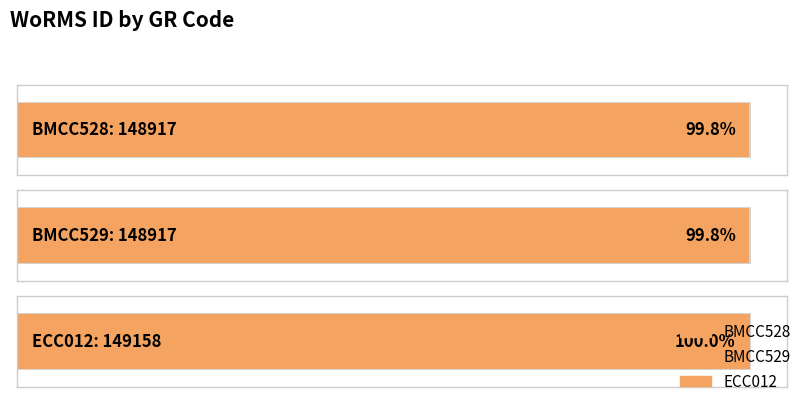

What is the ratio of the value at BMCC528 to the value at BMCC529?

1.0